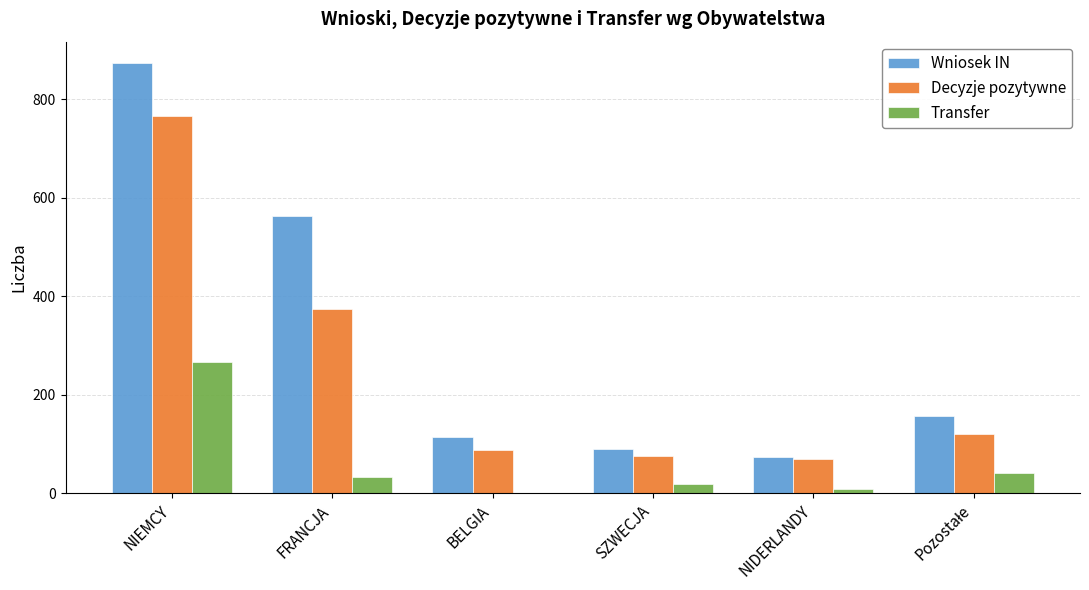

At which label is Decyzje pozytywne closest to 418?

FRANCJA